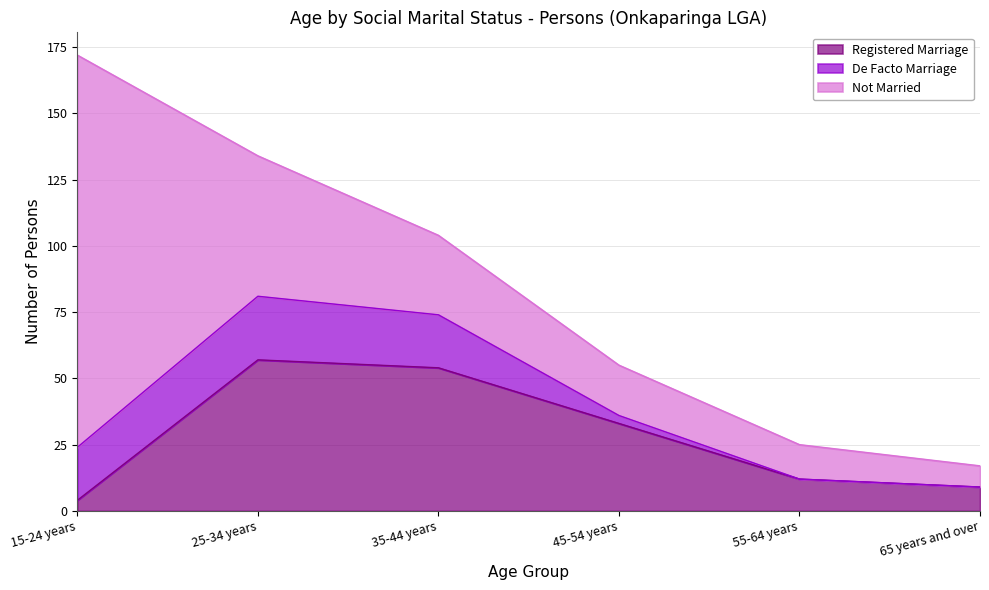

What is the average value of the Registered Marriage series?

28